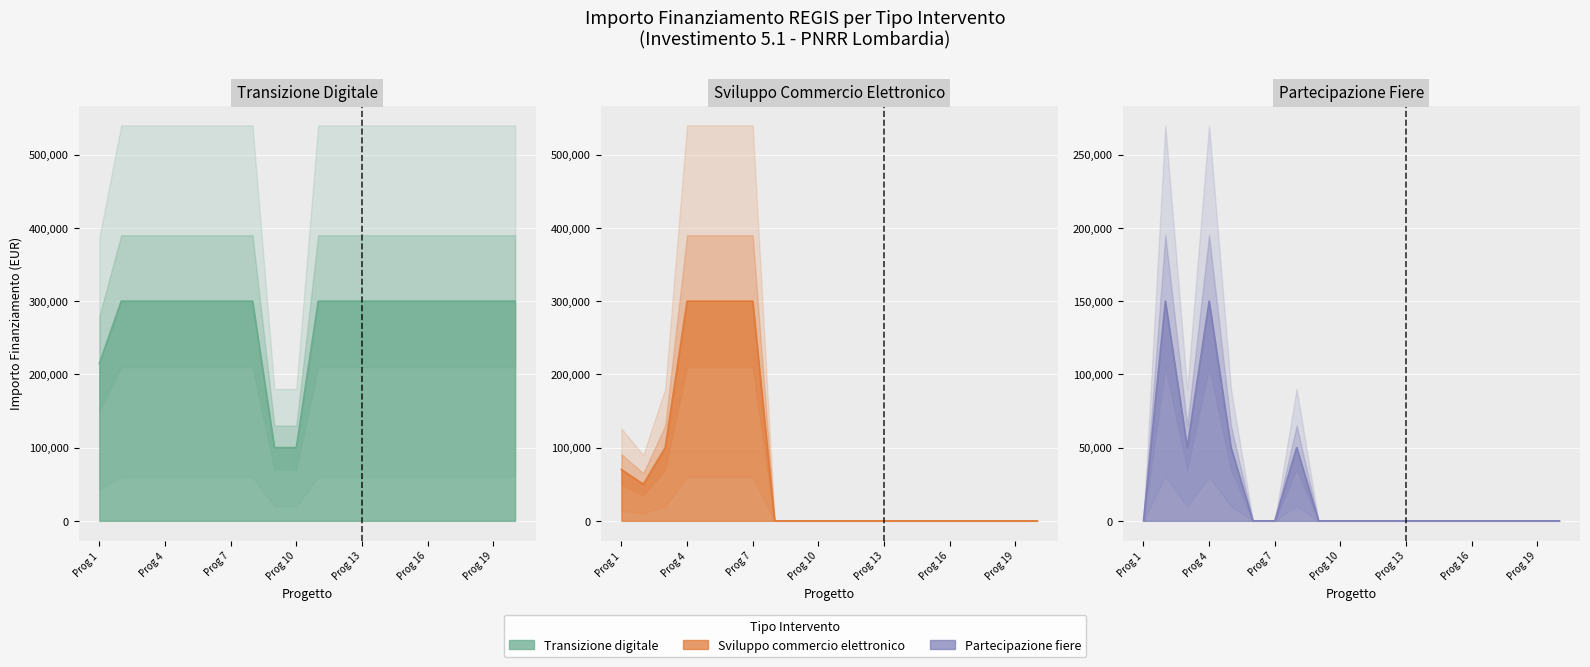

Is the value of Sviluppo commercio elettronico at 18 greater than the value of Partecipazione fiere at 7?

No